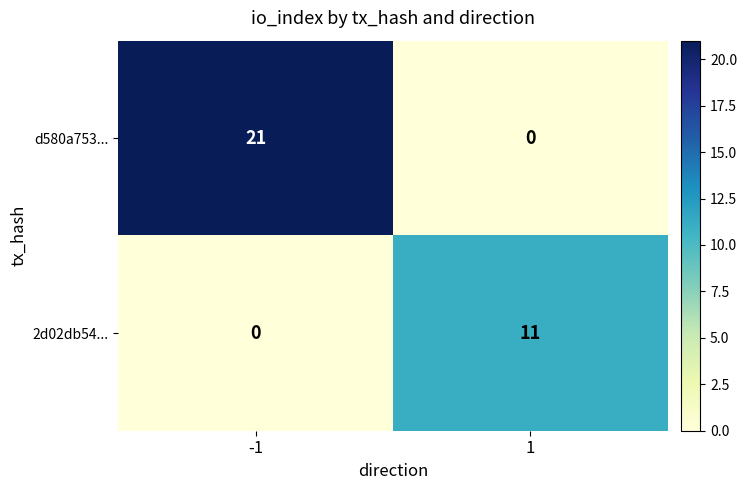

Which series has the largest total across all categories?

d580a753...